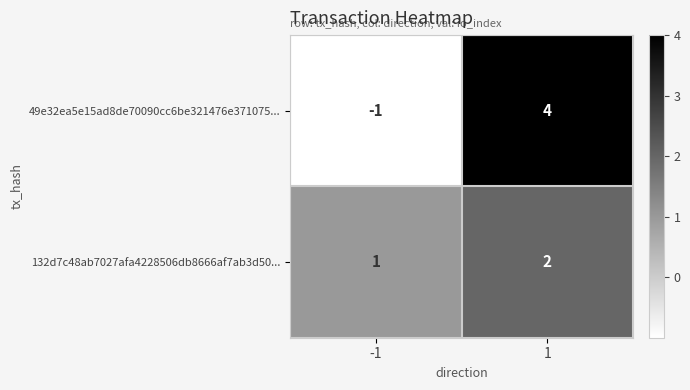

Reading left to right, list all the values displayed in this chart.

49e32ea5e15ad8de70090cc6be321476e371075...: -1	4
132d7c48ab7027afa4228506db8666af7ab3d50...: 1	2